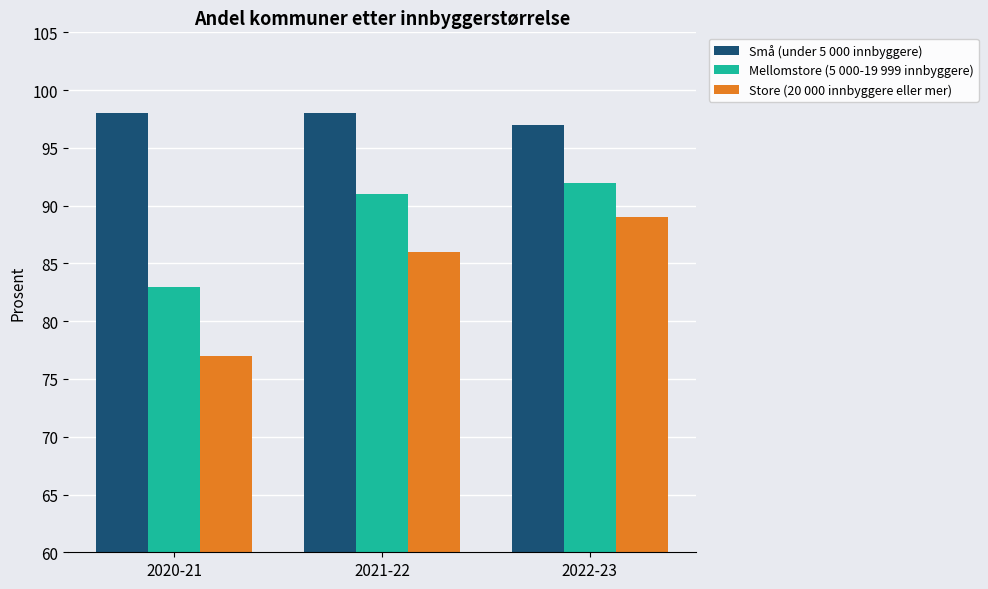

What is the label of the 2nd bar from the left?

2021-22